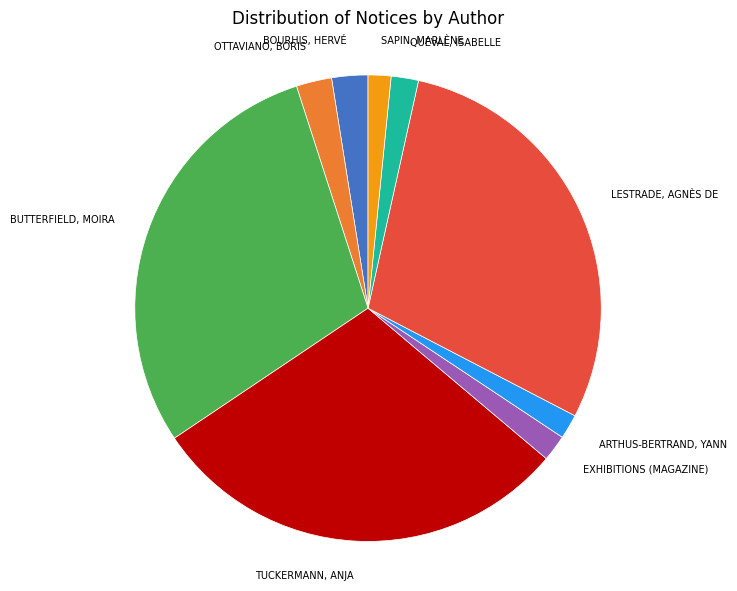

Does any single category account for the majority?

No